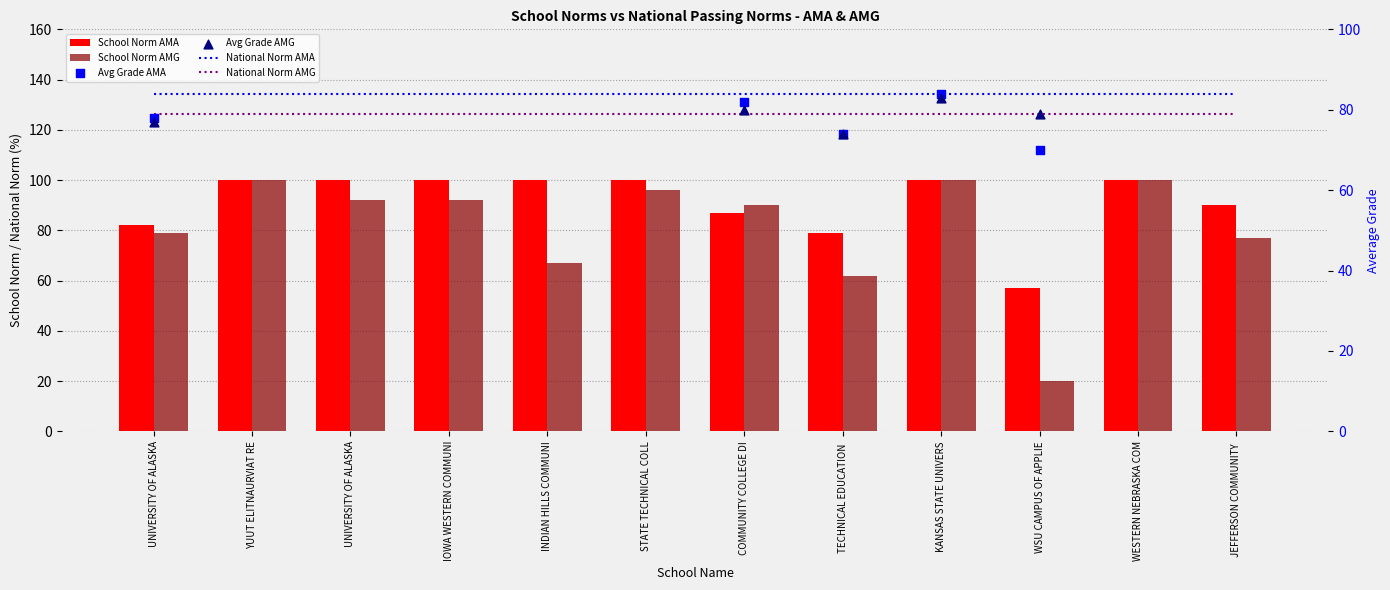

Which series contains the lowest Y value?

School Norm AMG